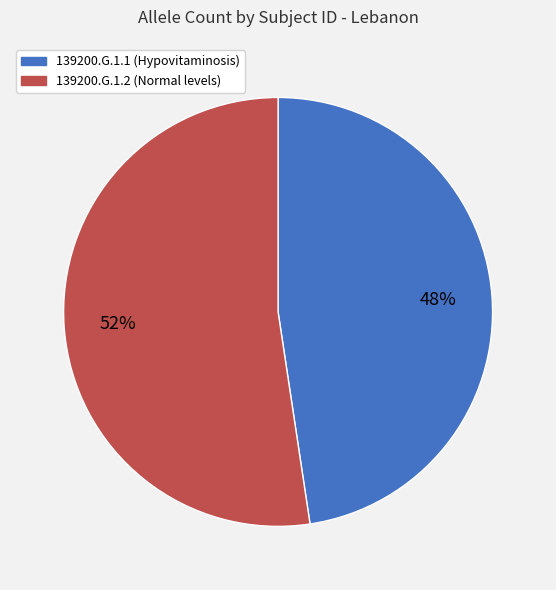

To the nearest percent, what is the average slice percentage?

50%